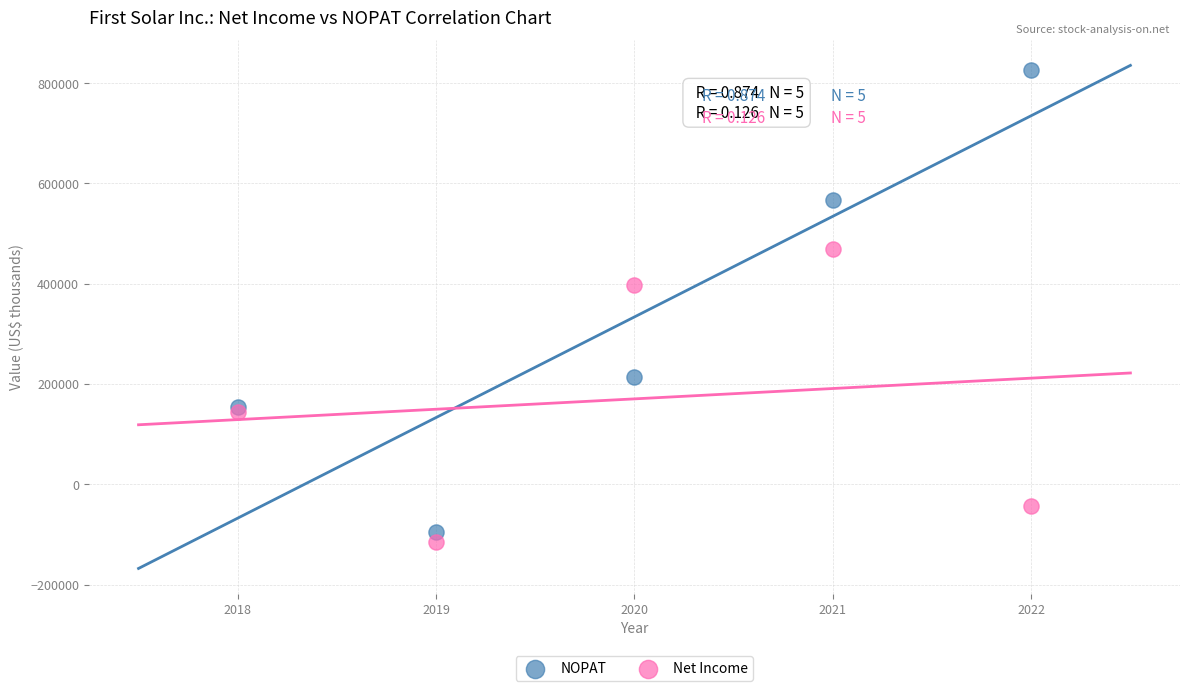

What is the X range (max minus min) for the scatter plot?

4